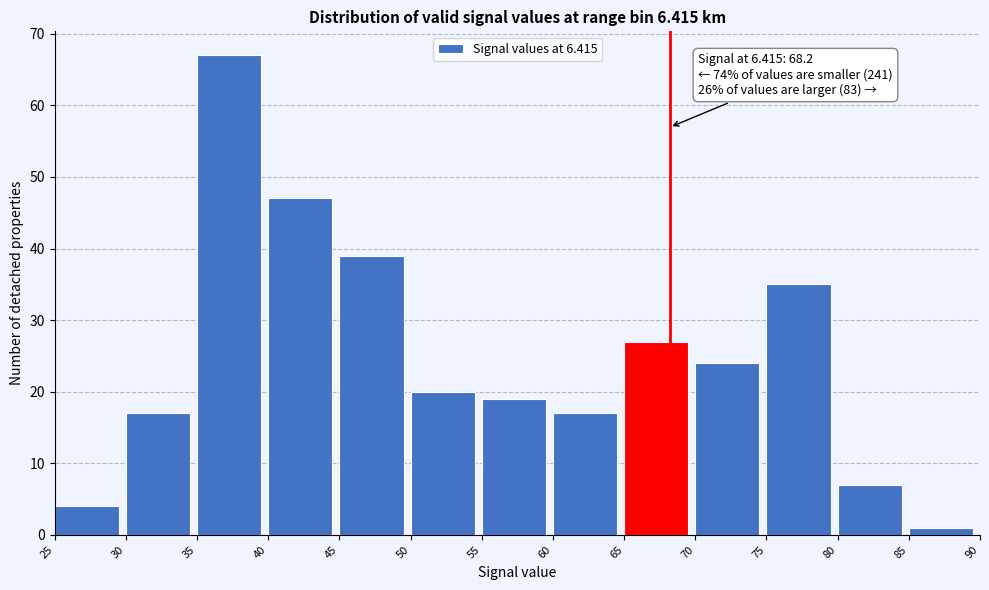

Which range on the x-axis has the tallest bar?

35 to 40